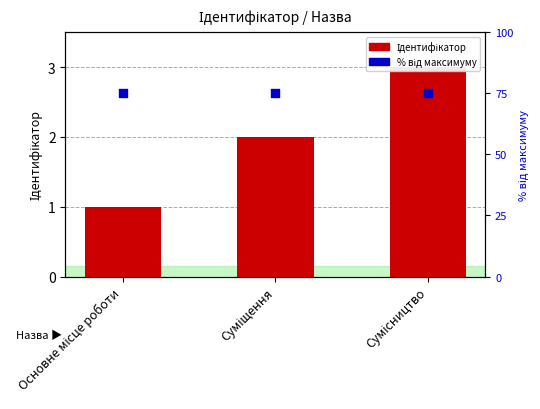

Which series reaches the minimum Y coordinate?

Ідентифікатор